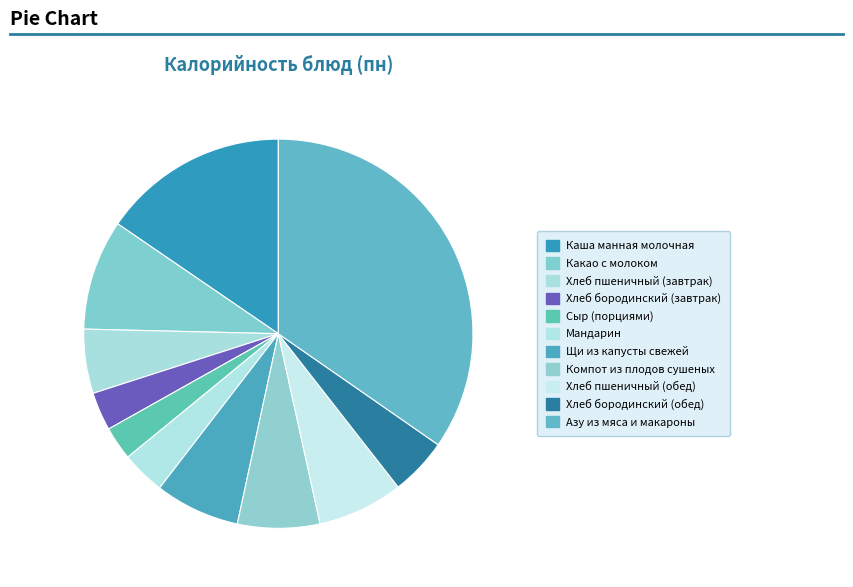

Approximately how many times larger is the value at Хлеб пшеничный (завтрак) compared to Каша манная молочная?

0.3